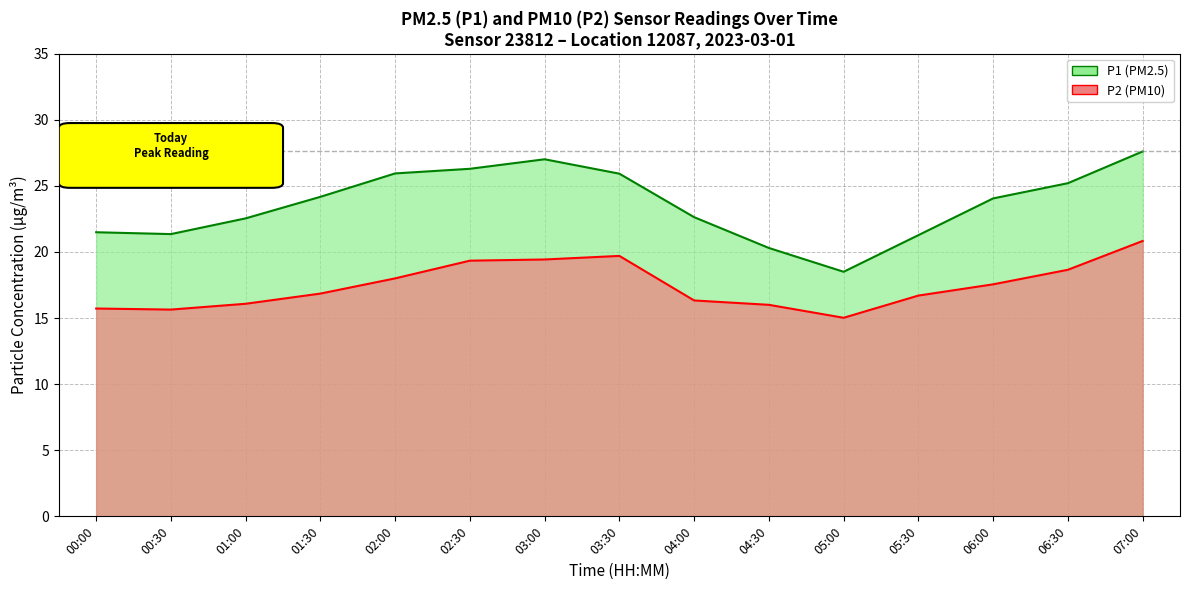

What is the label of the 10th point from the right?

02:30